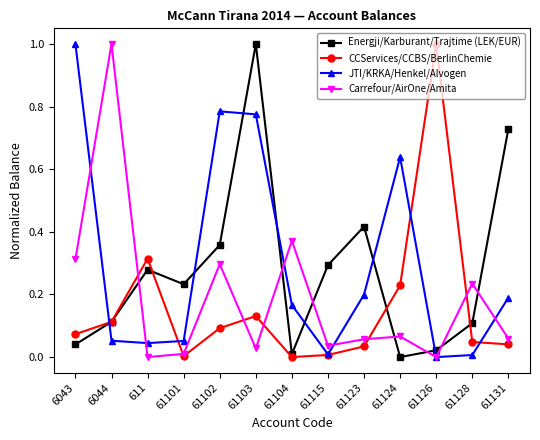

What is the label of the 11th point from the left?

61126